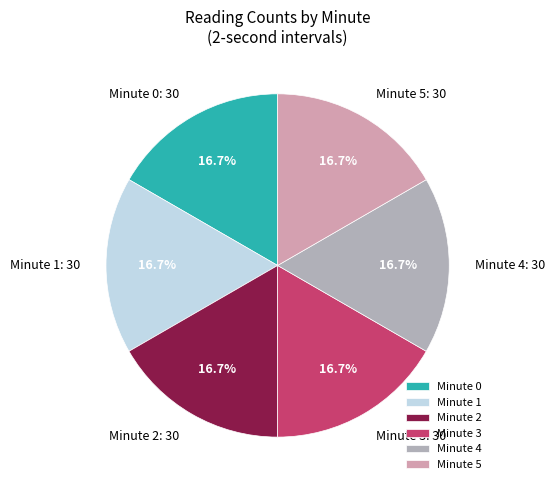

Is there any slice that represents more than half of the pie?

No